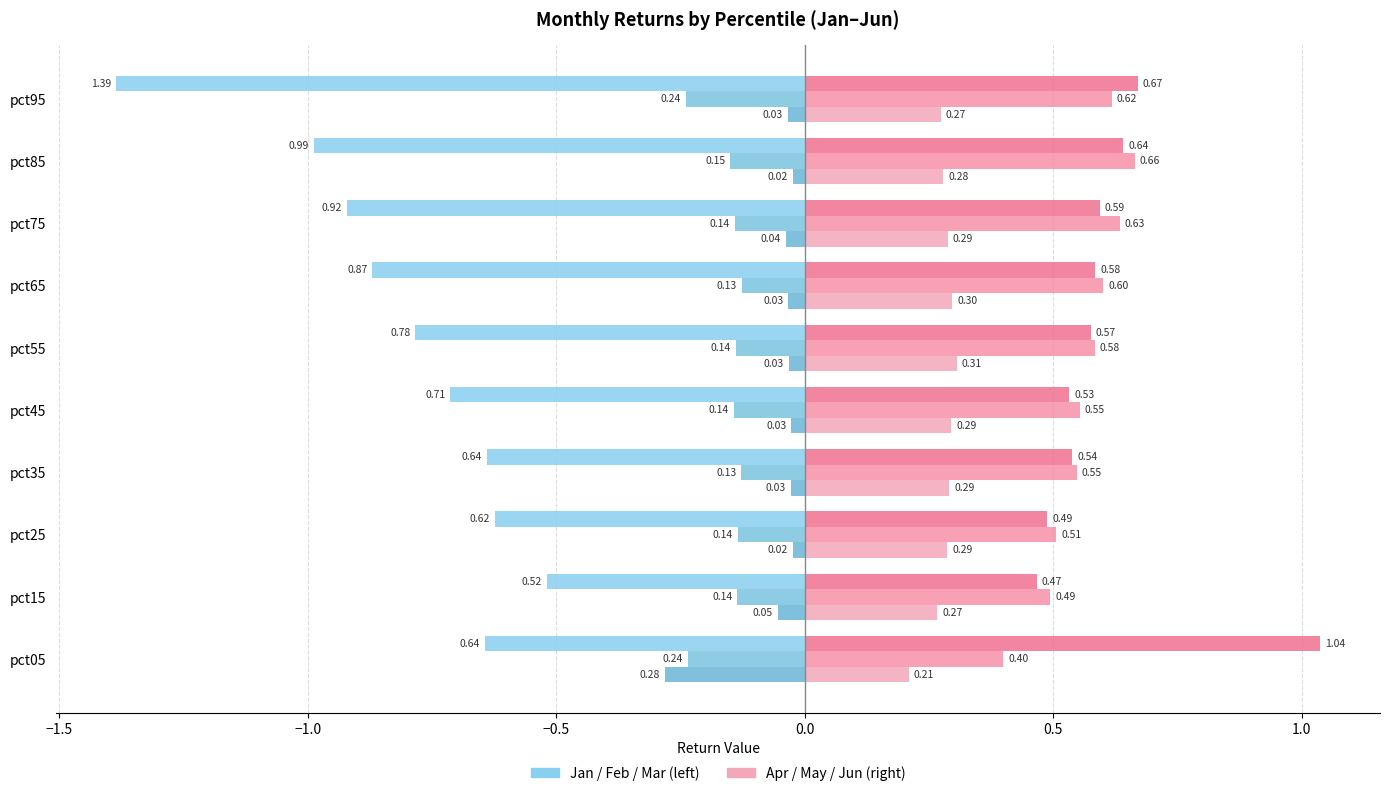

At which category is the sum across all series the highest?

pct35